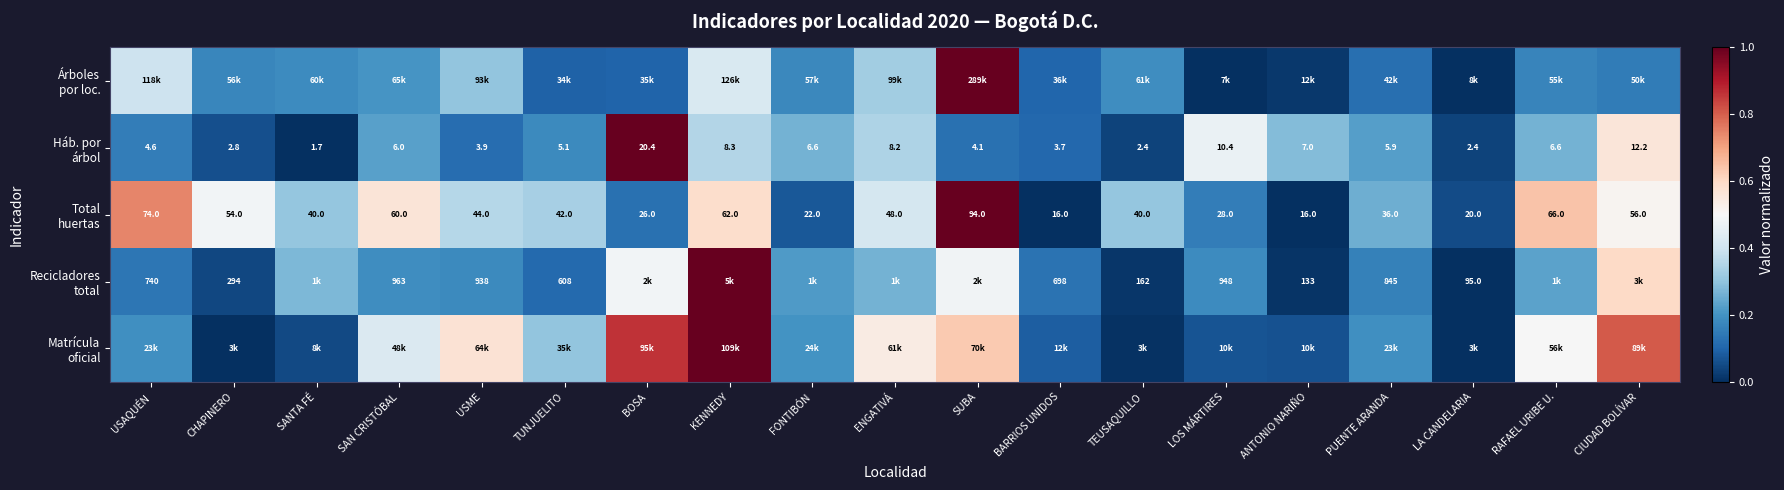

Is it true that Háb. por árbol equals 0.2 at USME?

False